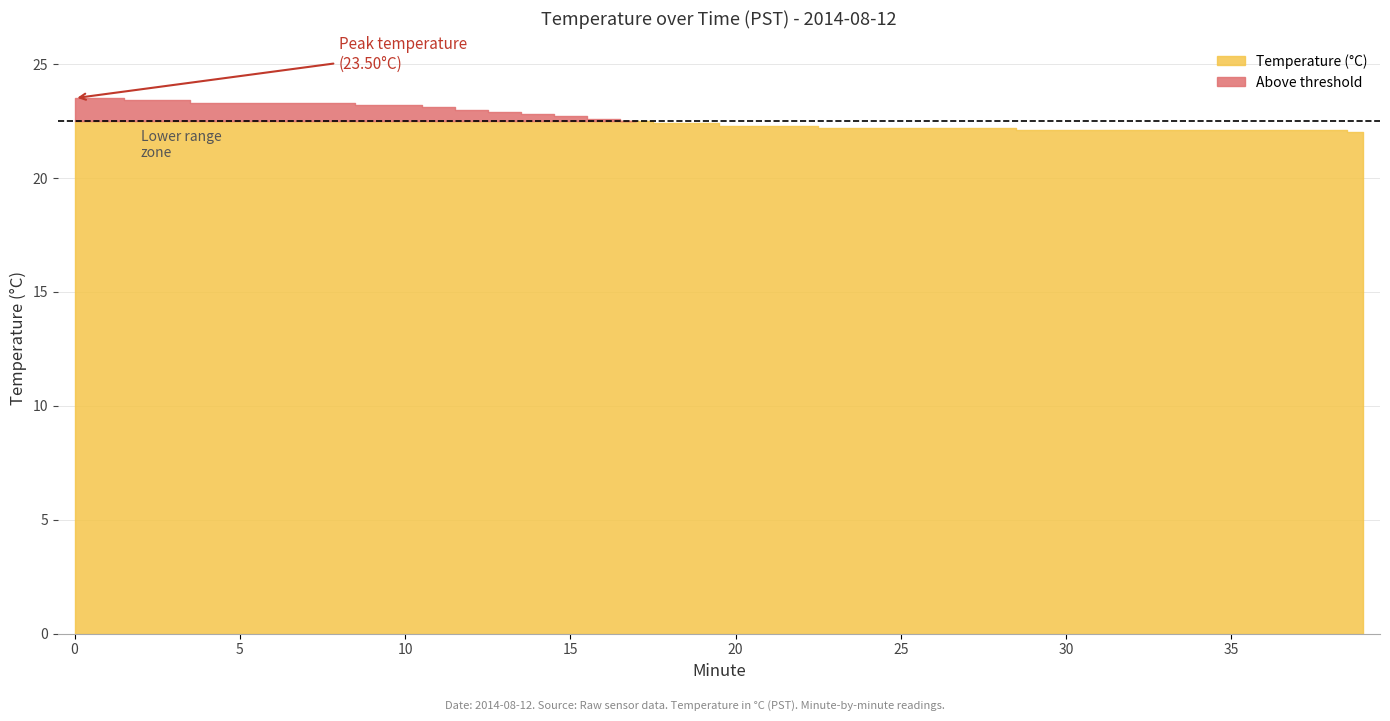

List the labels in order of value, smallest first.

39, 29, 30, 31, 32, 33, 34, 35, 36, 37, 38, 23, 24, 25, 26, 27, 28, 20, 21, 22, 18, 19, 17, 16, 15, 14, 13, 12, 11, 9, 10, 4, 5, 6, 7, 8, 2, 3, 0, 1